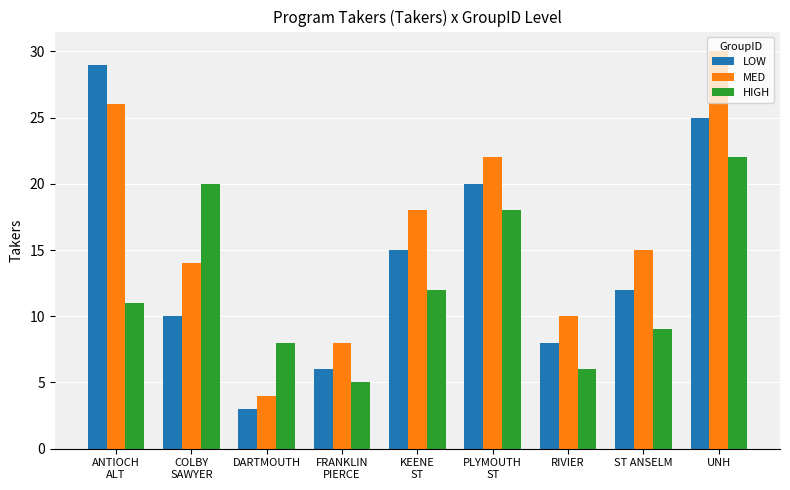

What is the sum of all LOW values?

128